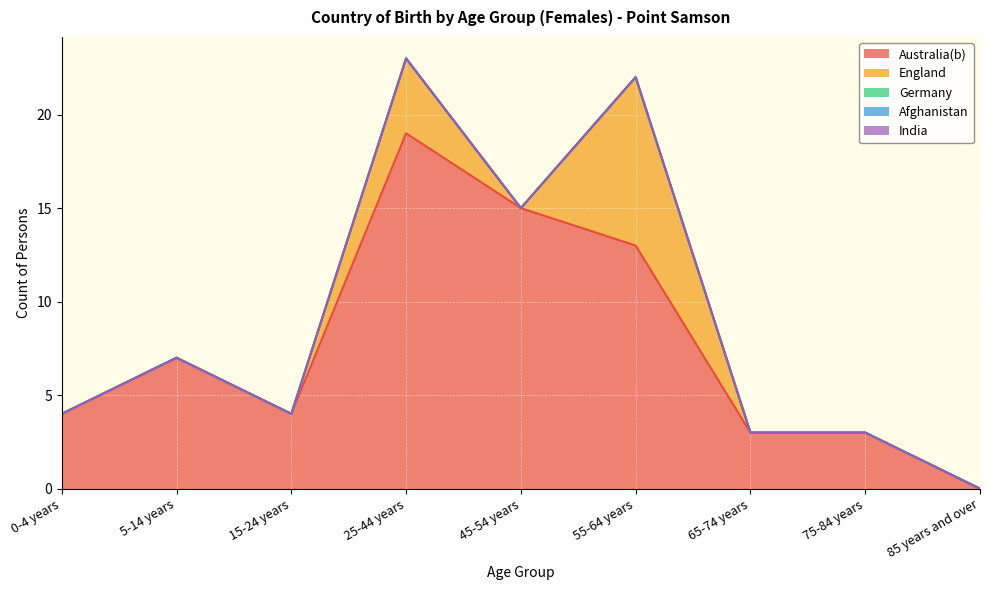

What is the label of the 3rd point from the left?

15-24 years